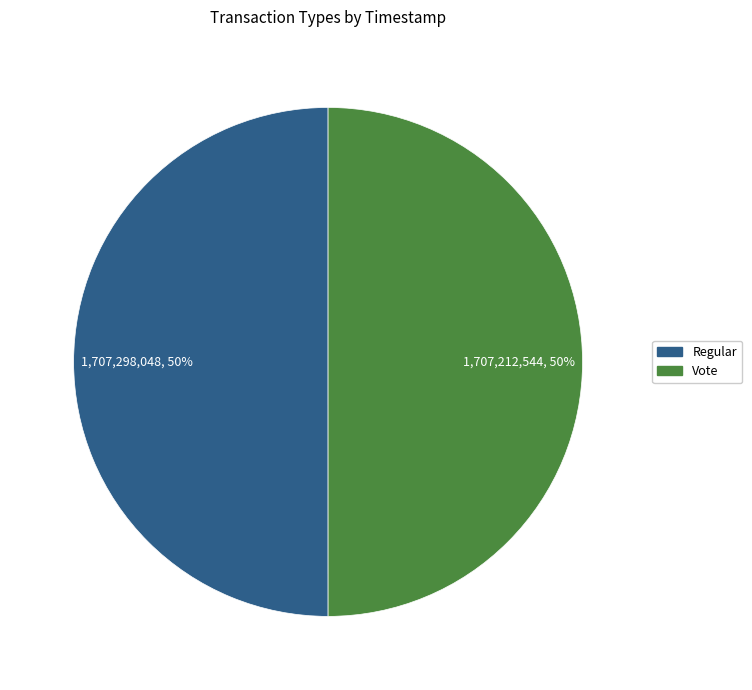

What percentage is the Vote slice, to the nearest percent?

50%